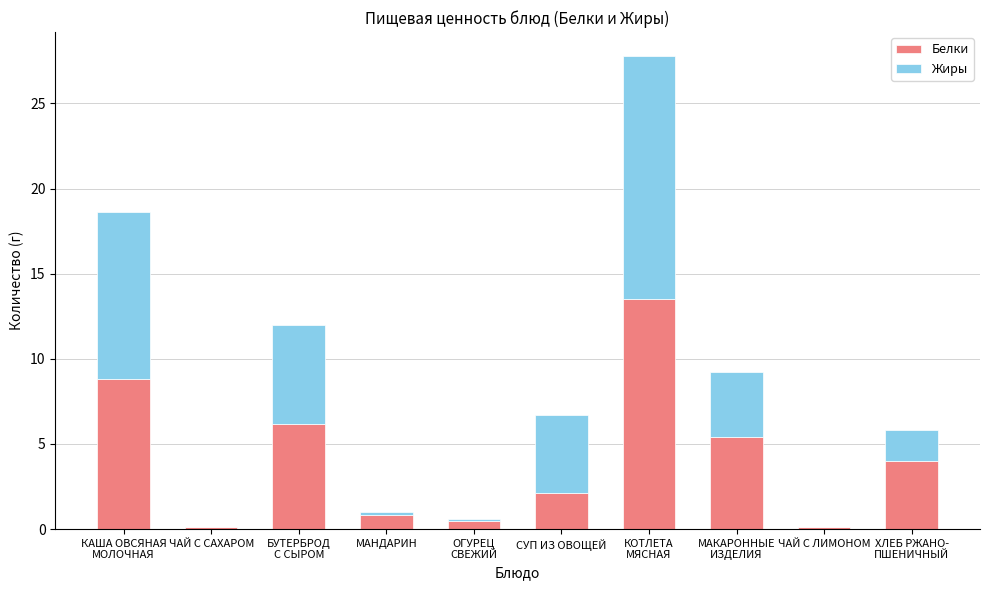

At which category is the sum across all series the highest?

КОТЛЕТА
МЯСНАЯ